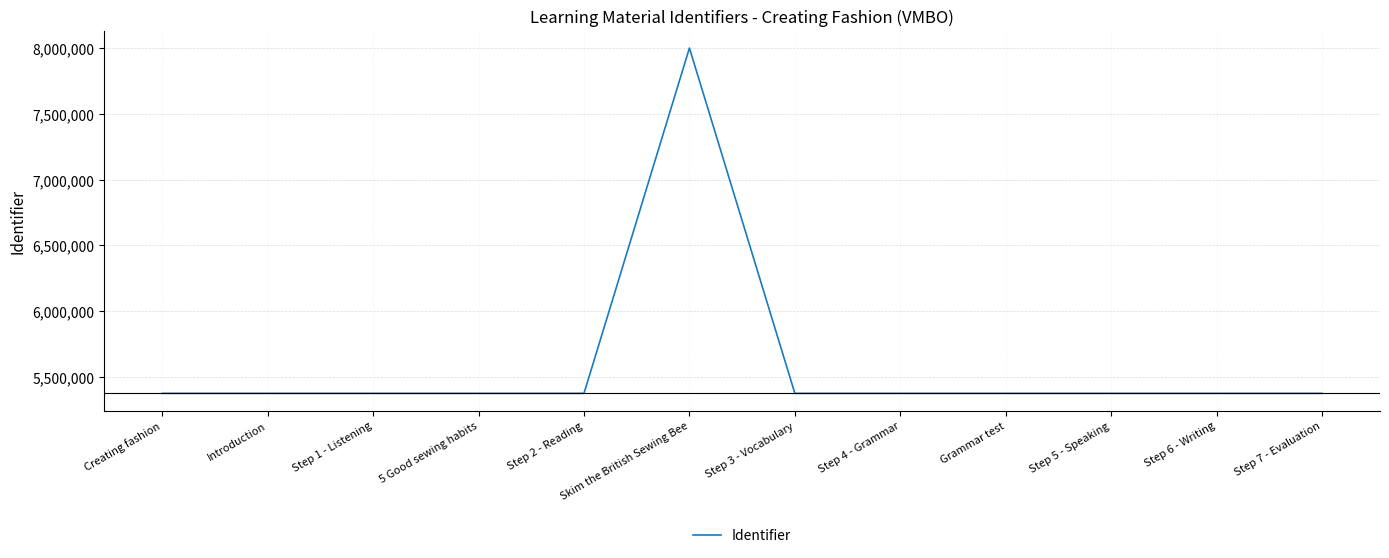

What is the ratio of the value at Step 1 - Listening to the value at Step 3 - Vocabulary?

1.0